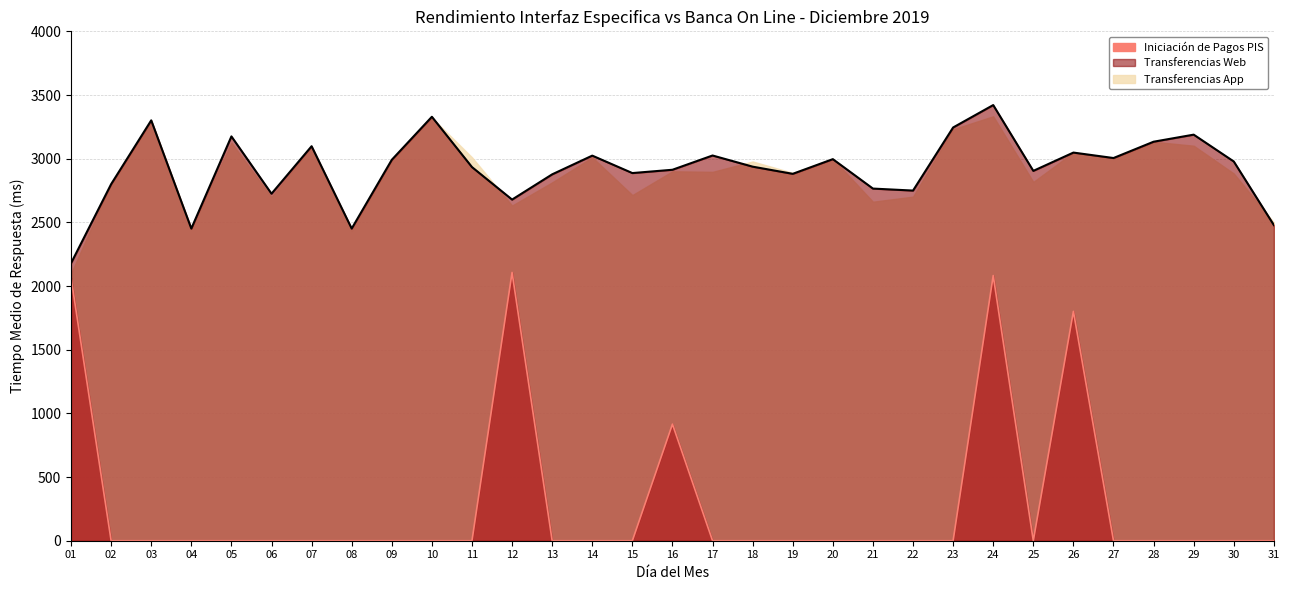

True or false: Iniciación de Pagos PIS has a value of 1176.8 at 10.

False